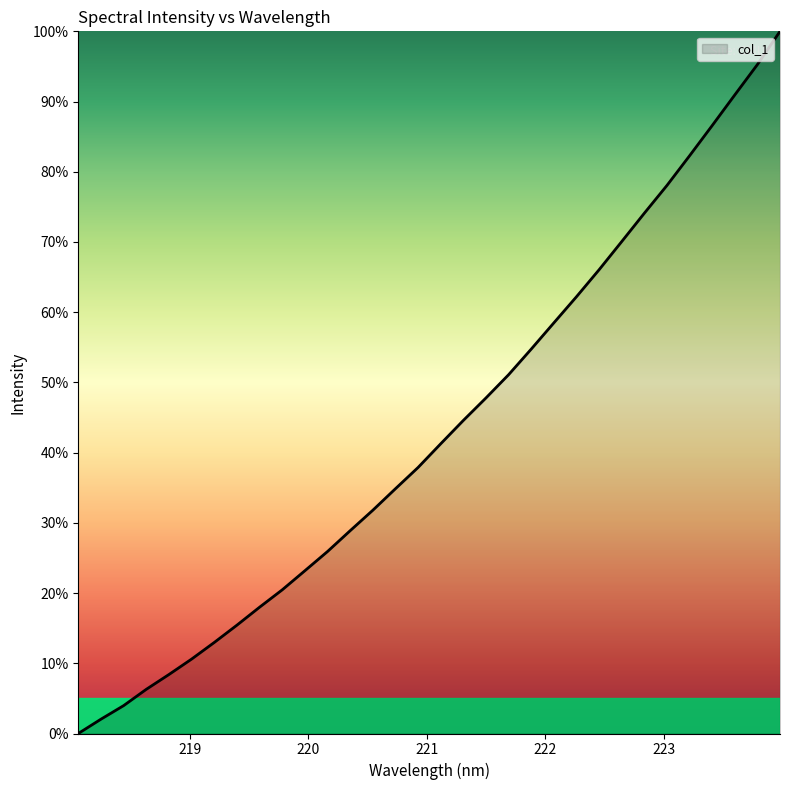

What is the greatest value displayed?

100.0